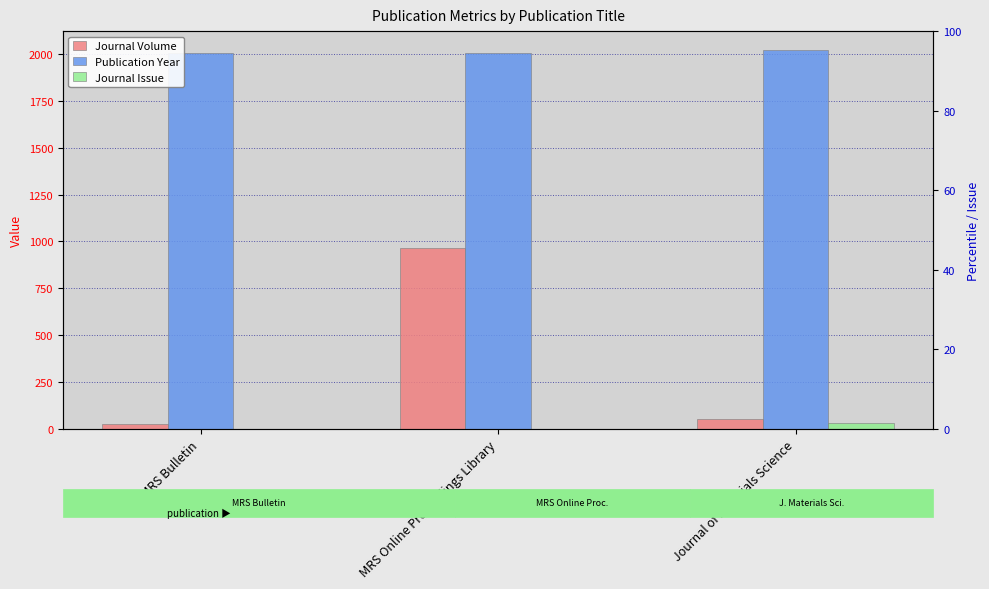

What are all the series names shown in the legend?

Journal Volume, Publication Year, Journal Issue